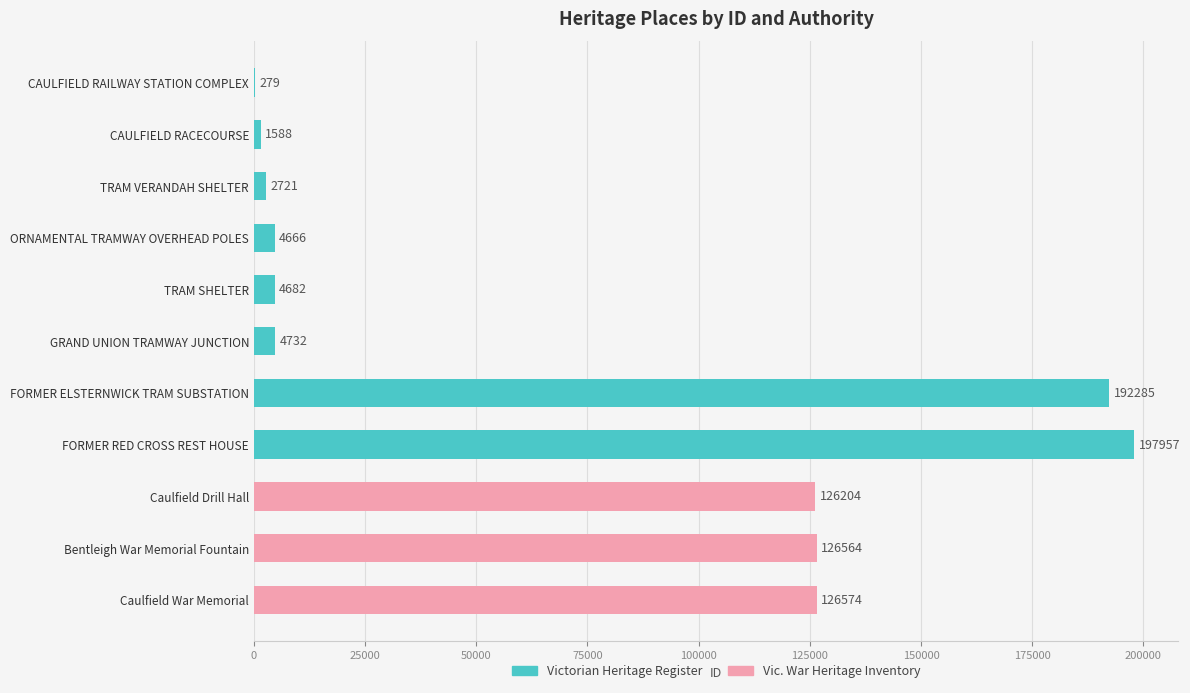

Rank the series by their maximum value, from highest to lowest.

Victorian Heritage Register, Vic. War Heritage Inventory